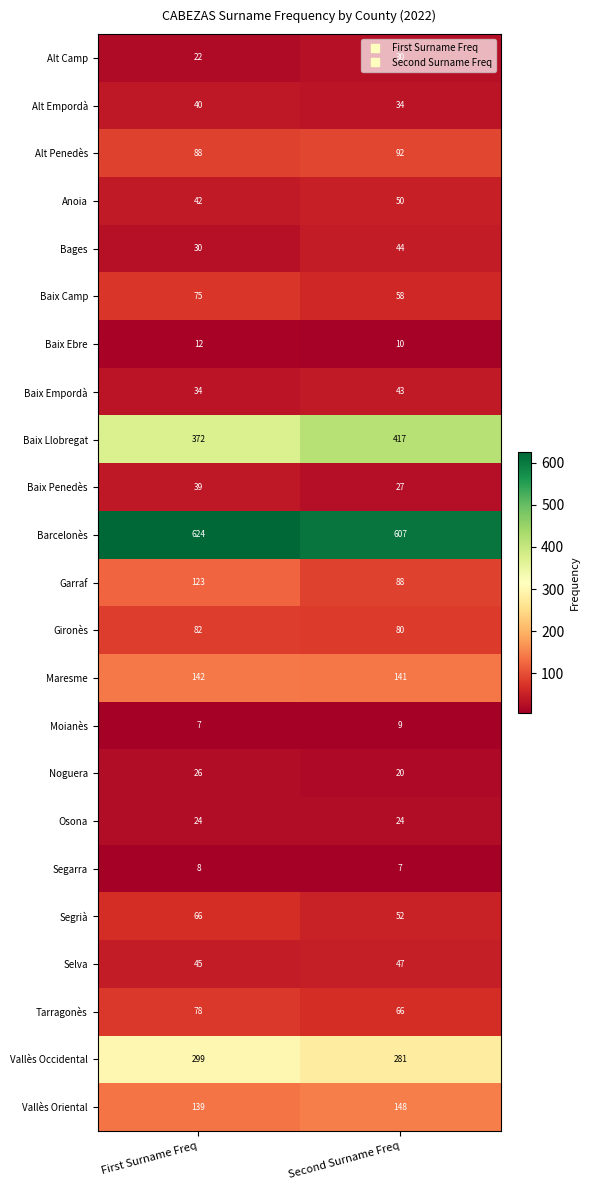

Which category has the highest value in the Segrià series?

First Surname Freq